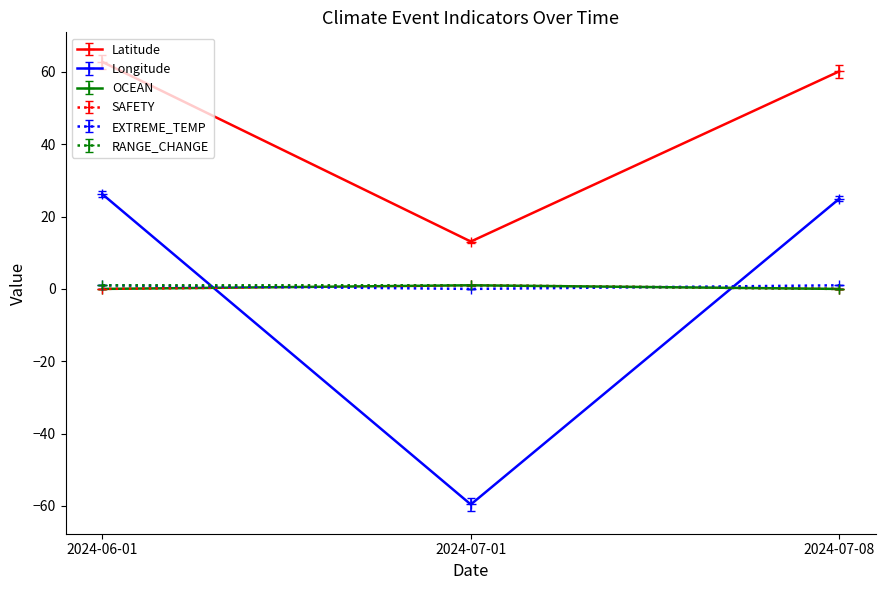

Which series has the largest range (max minus min)?

Longitude